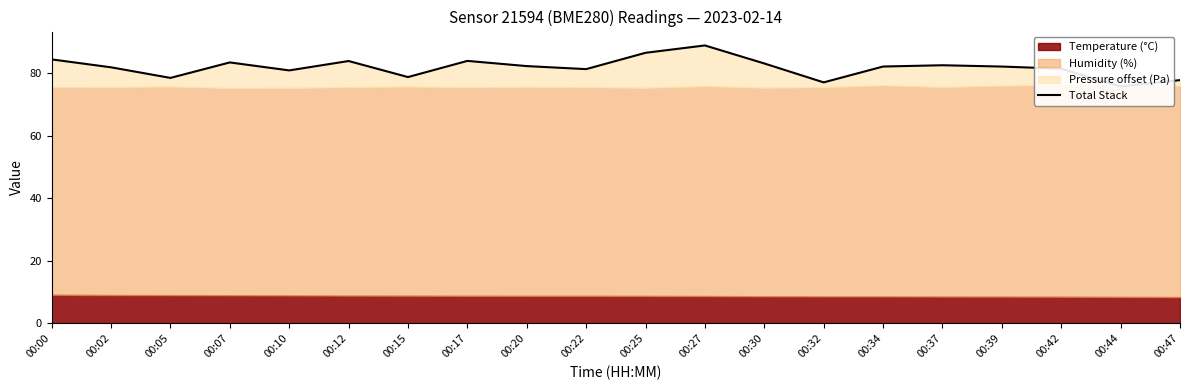

What is the maximum value shown in the chart?

88.9